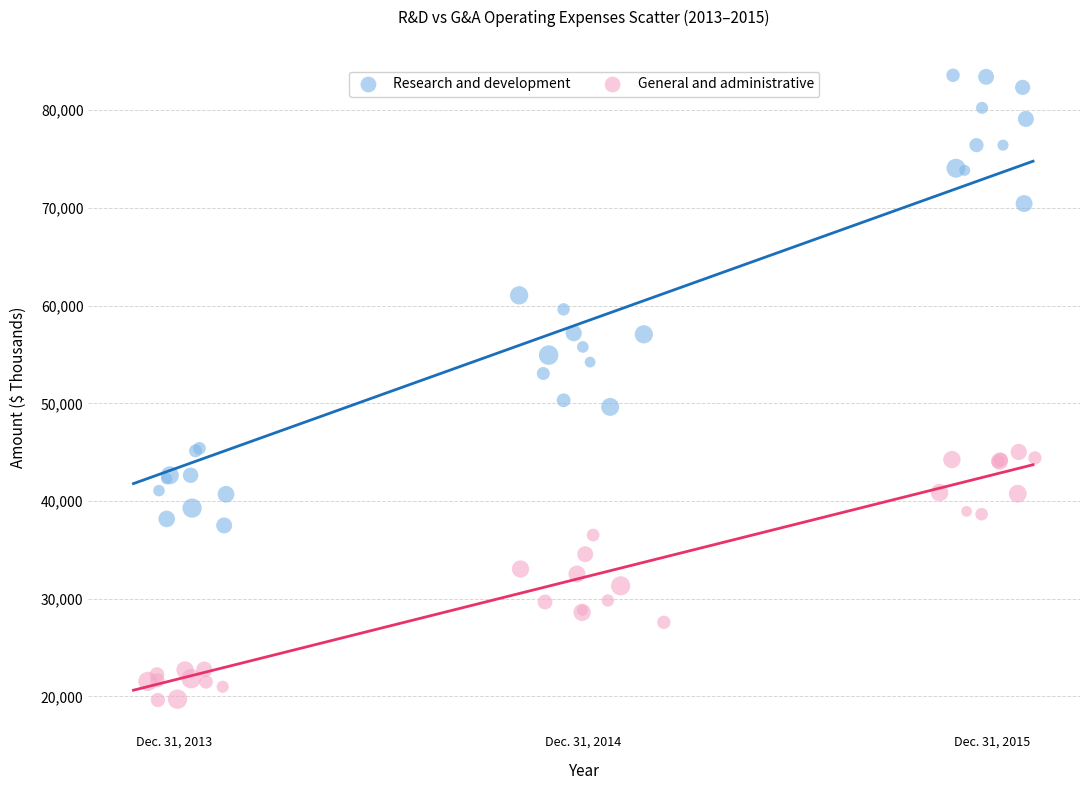

Which series contains the highest Y value?

Research and development